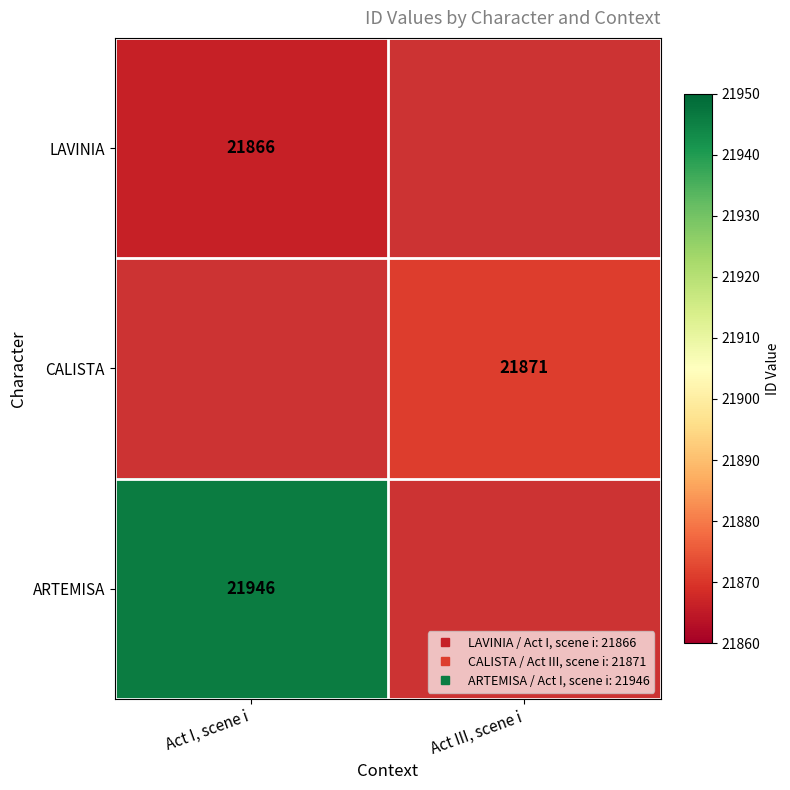

How many categories are shown in the chart?

2